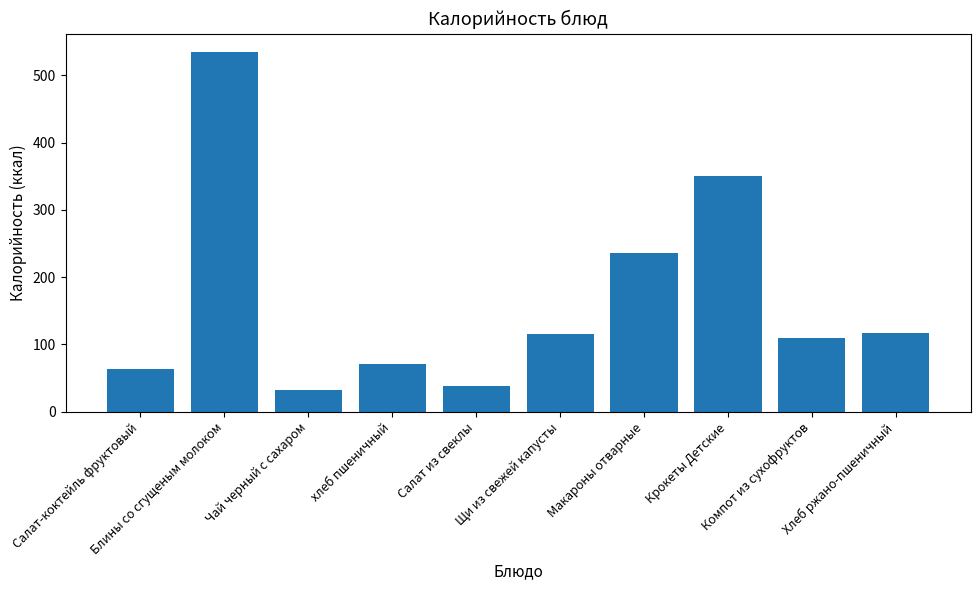

What is the change in value from Салат-коктейль фруктовый to Чай черный с сахаром?

-31.3